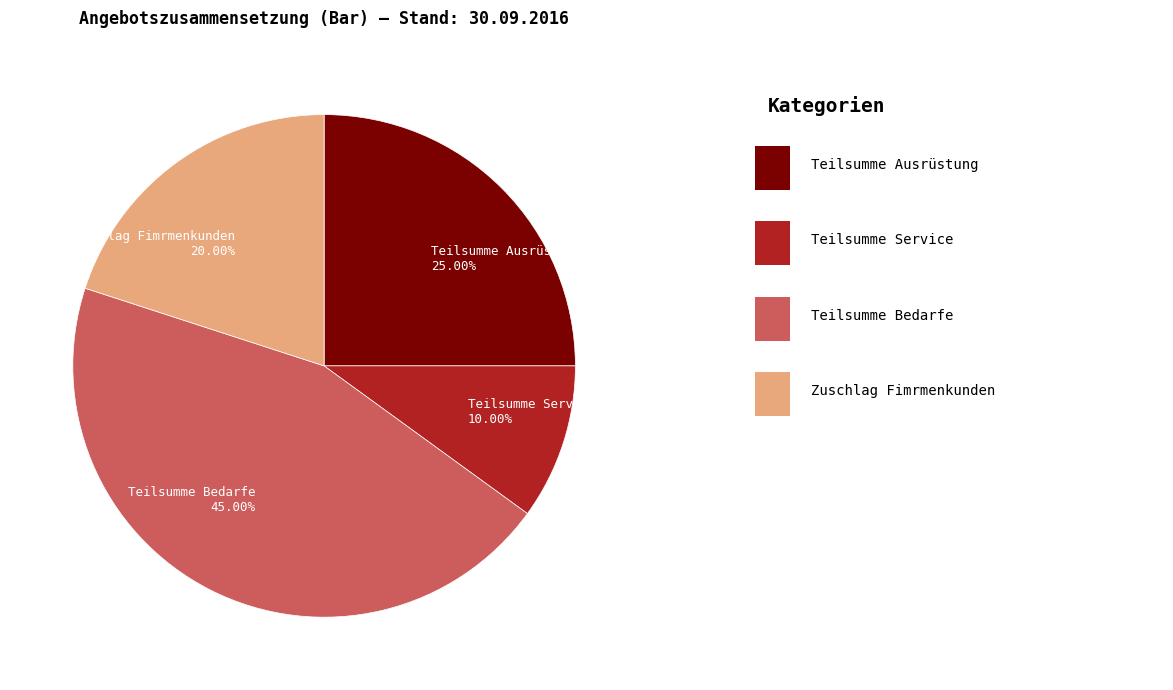

Is the sum of Teilsumme Bedarfe and Teilsumme Ausrüstung greater than half?

Yes